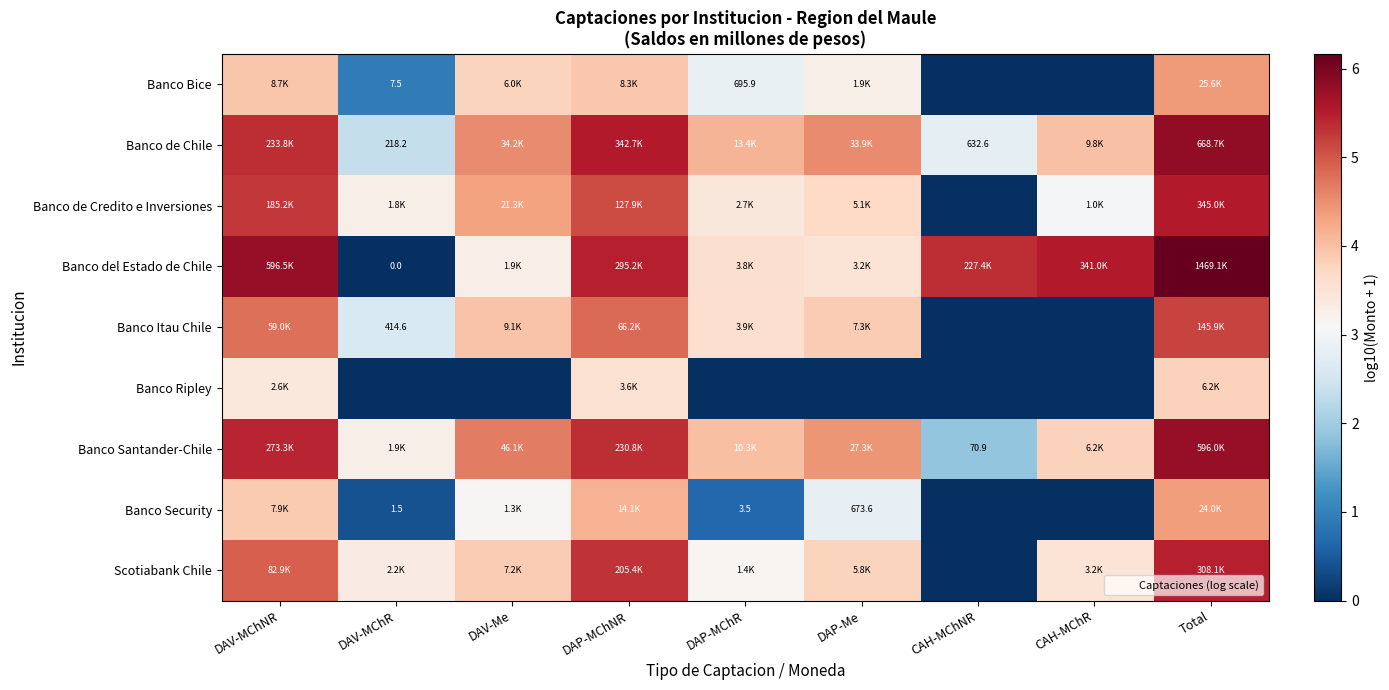

How many distinct data groups are displayed?

9